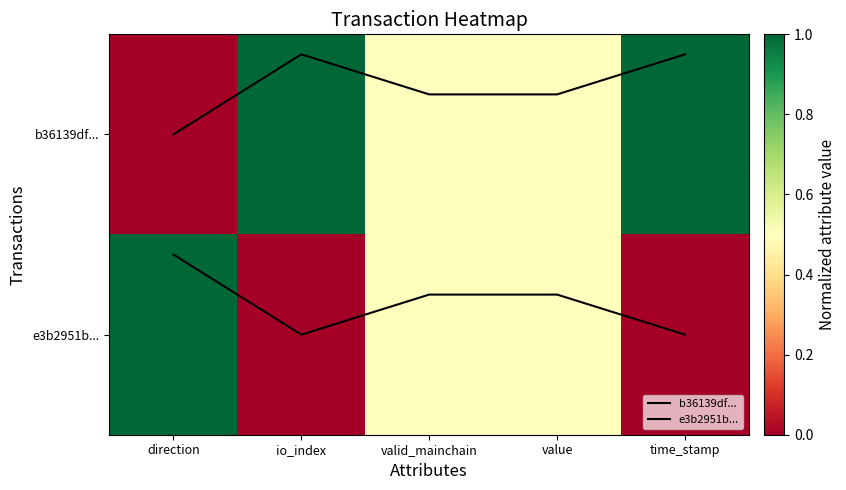

Between io_index and time_stamp, which series saw the biggest shift?

b36139df...